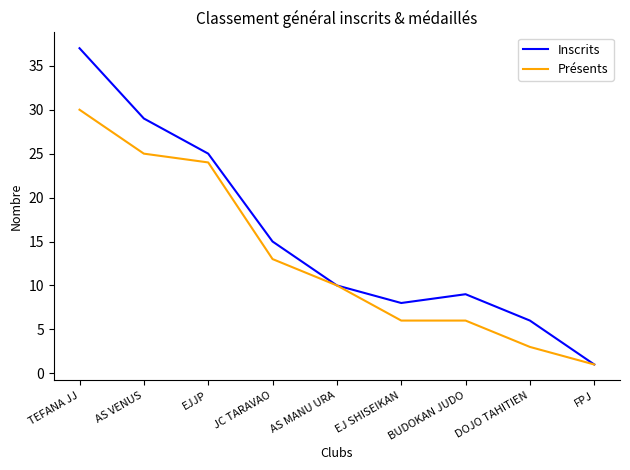

Which label corresponds to the largest value in the chart?

TEFANA JJ